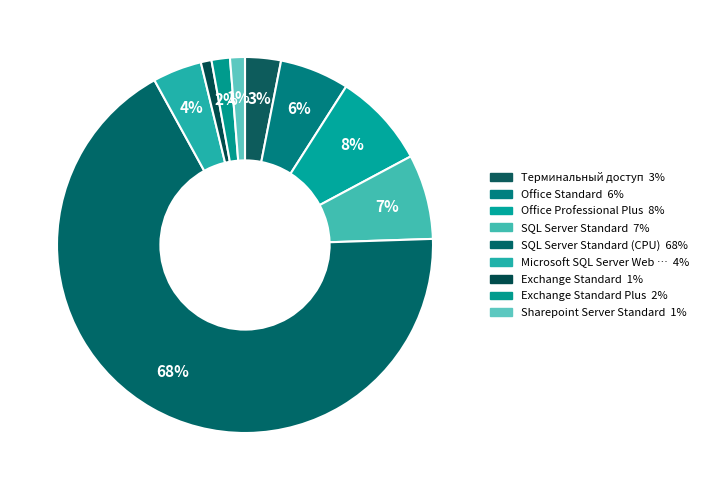

How many segments does this pie chart have?

9